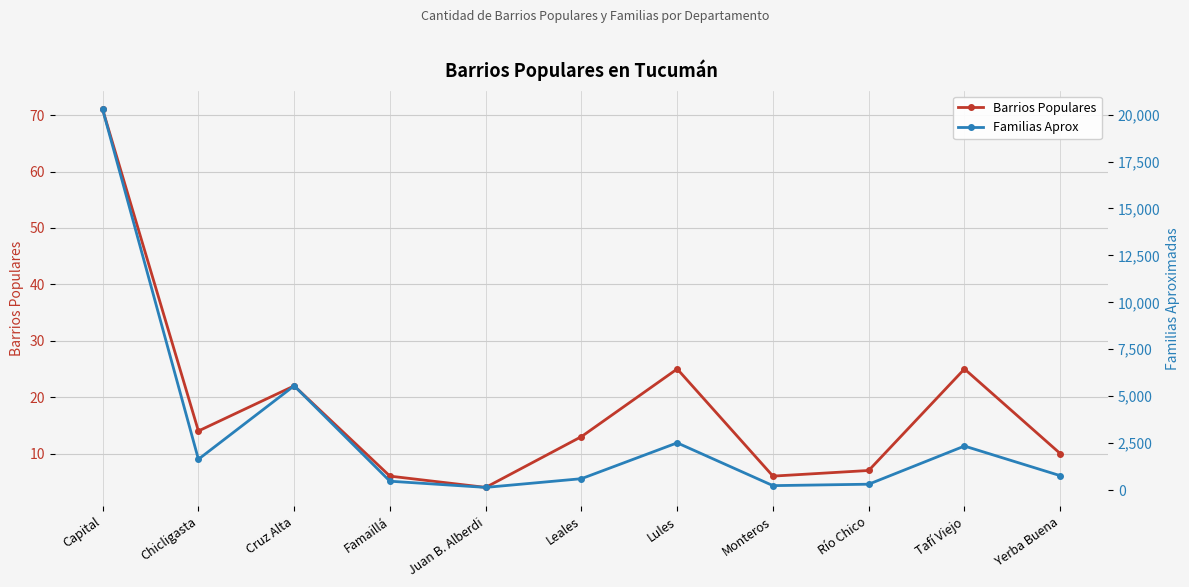

What is the highest value of the Barrios Populares series?

71